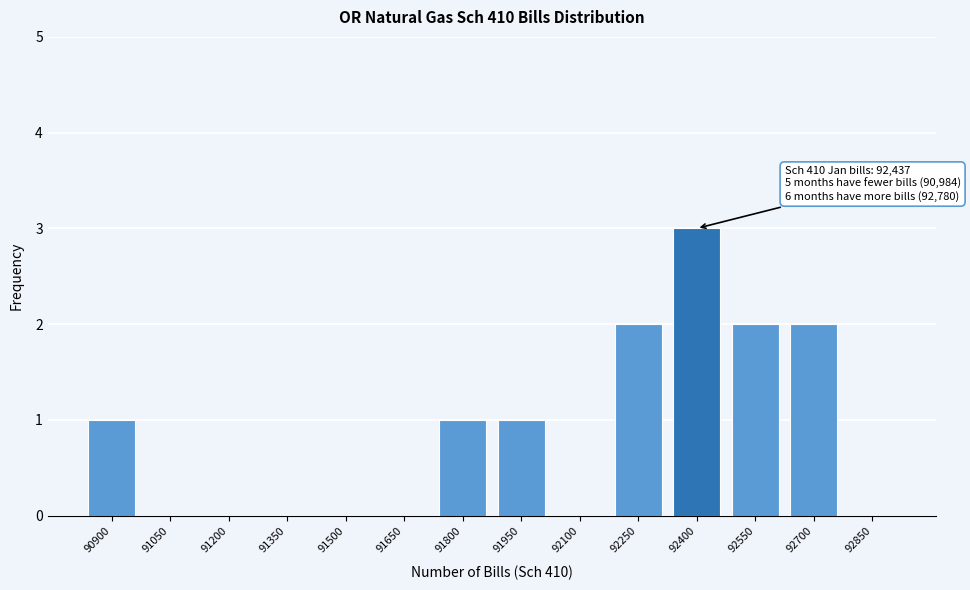

Reading left to right, what are all the values shown in this chart?

90900=1	91050=0	91200=0	91350=0	91500=0	91650=0	91800=1	91950=1	92100=0	92250=2	92400=3	92550=2	92700=2	92850=0